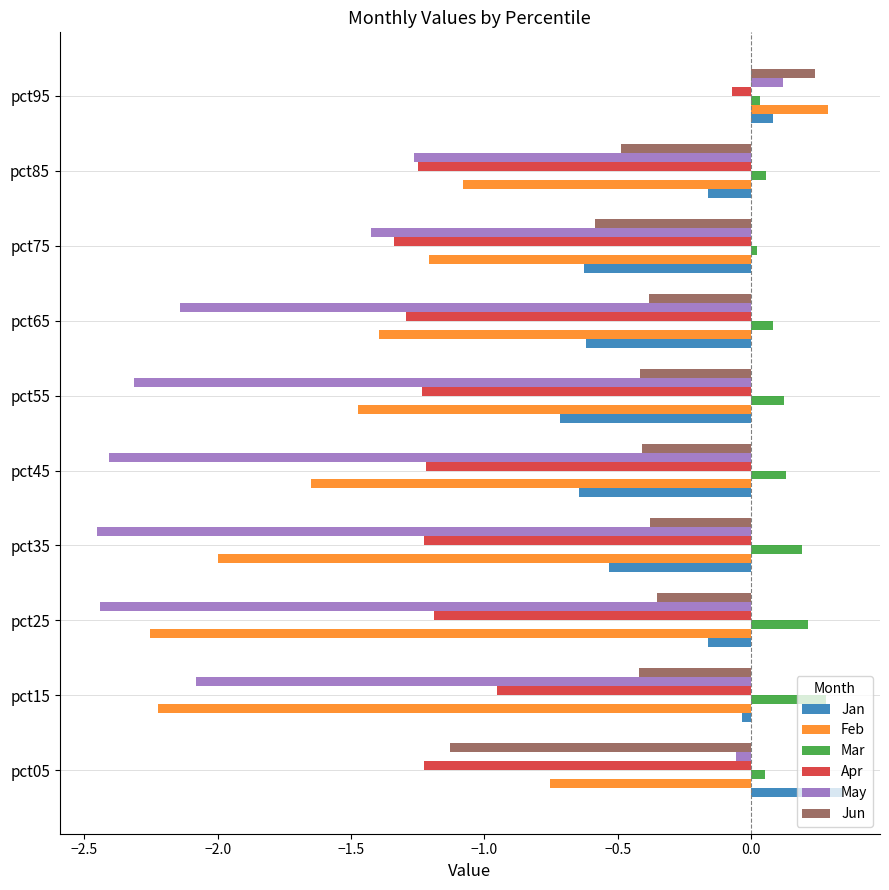

What is the spread (max minus min) of values at pct65?

2.2